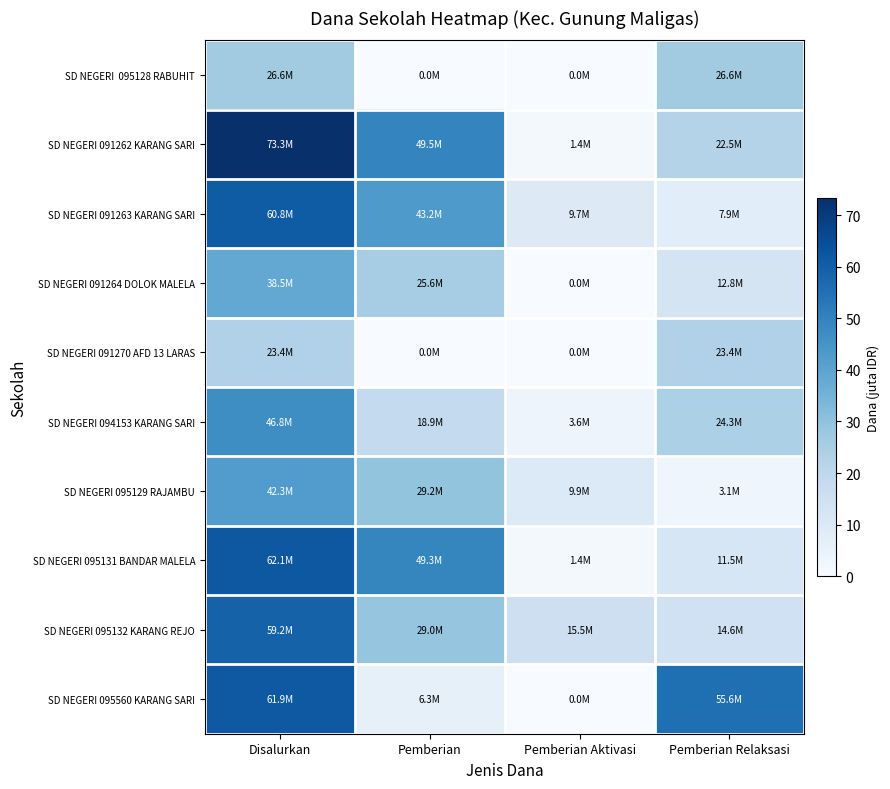

What is the total value across all series at Pemberian Aktivasi?

41.4